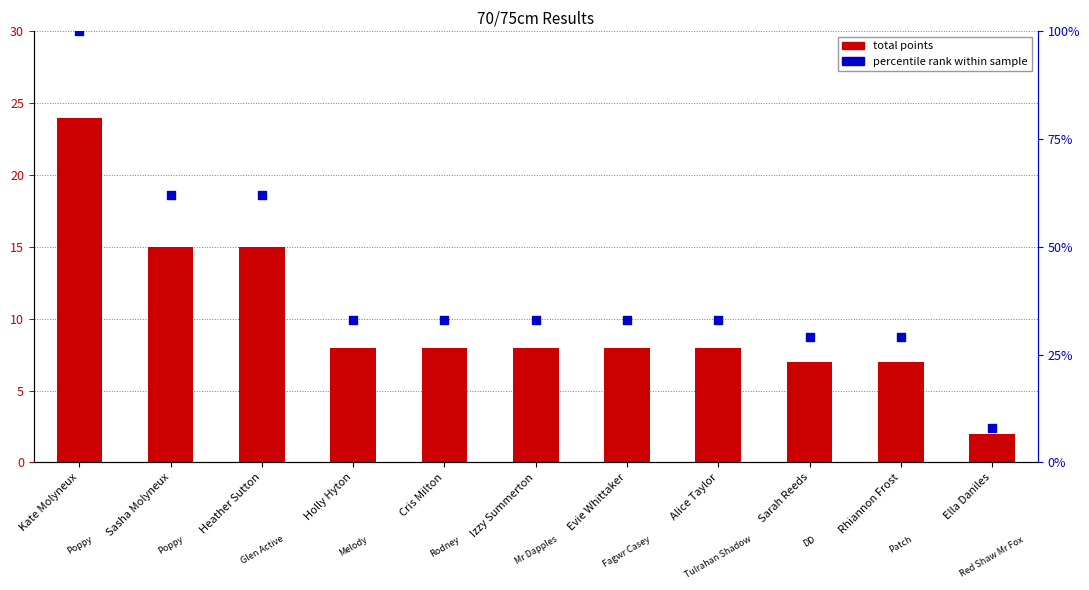

At how many categories does at least one series exceed 29?

8